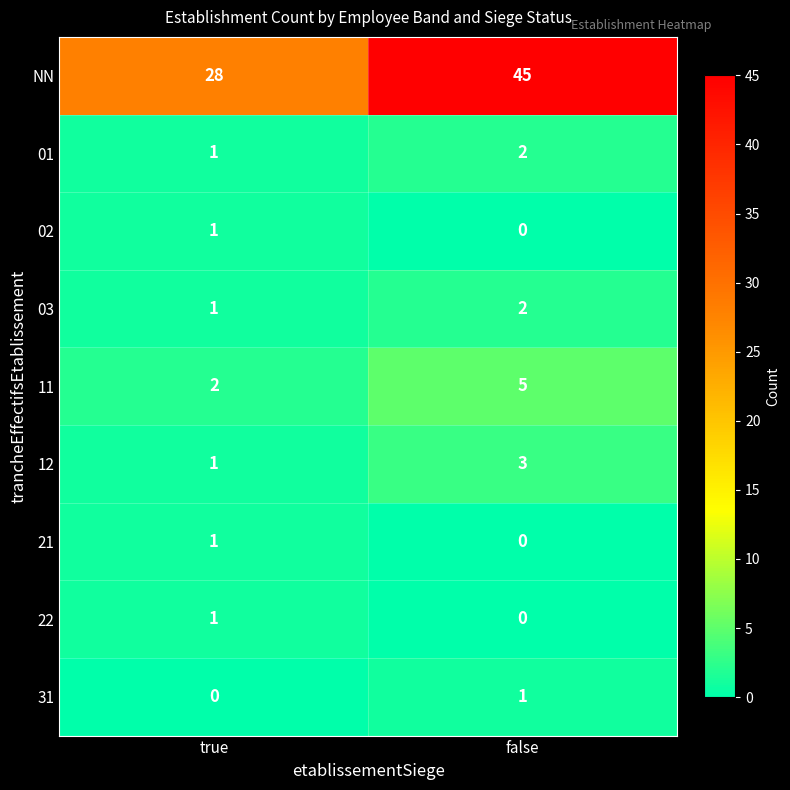

Which series has the widest spread of values?

NN